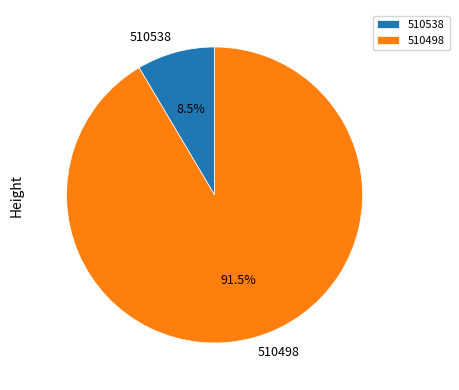

What is the total percentage of 510498 and 510538?

100.0%